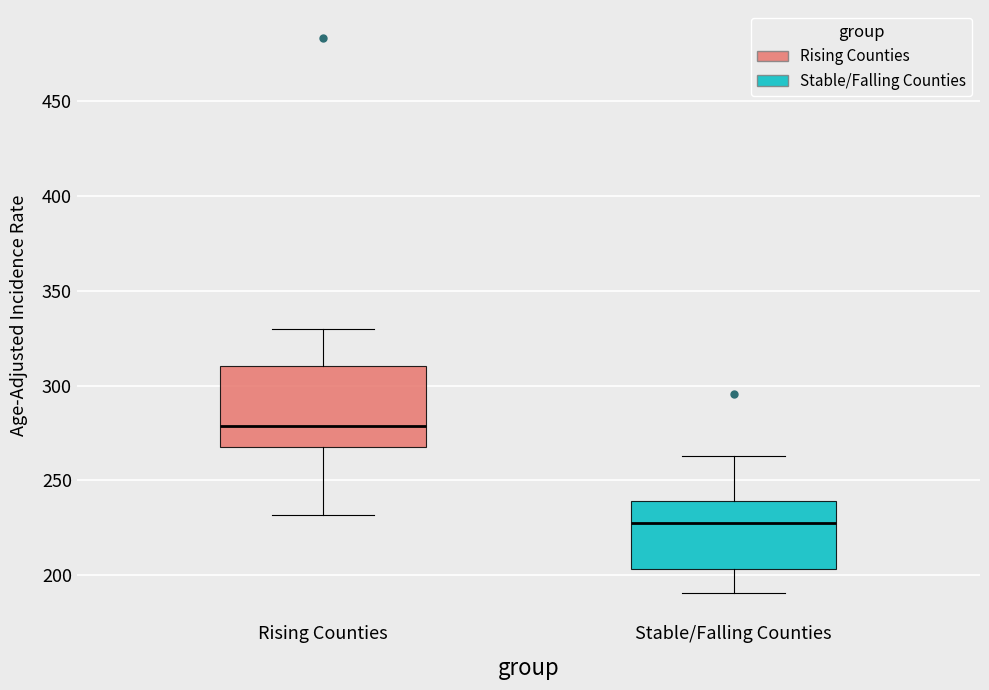

Reading left to right, transcribe this box plot: for each box, give where its median line is, the range the box spans, and where its two whiskers end, as read against the y-axis. The values are not printed on the chart, so give them approximately, as read against the axis.

Rising Counties: median 280, box 270 to 310, whiskers 230 to 330
Stable/Falling Counties: median 230, box 205 to 240, whiskers 190 to 265